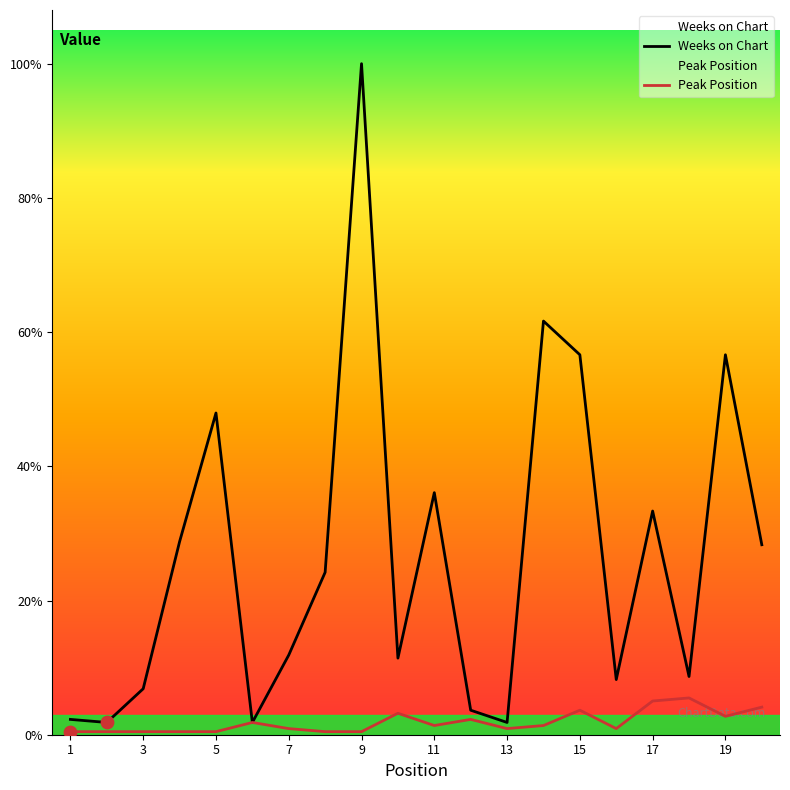

Which series reaches the maximum Y coordinate?

Weeks on Chart